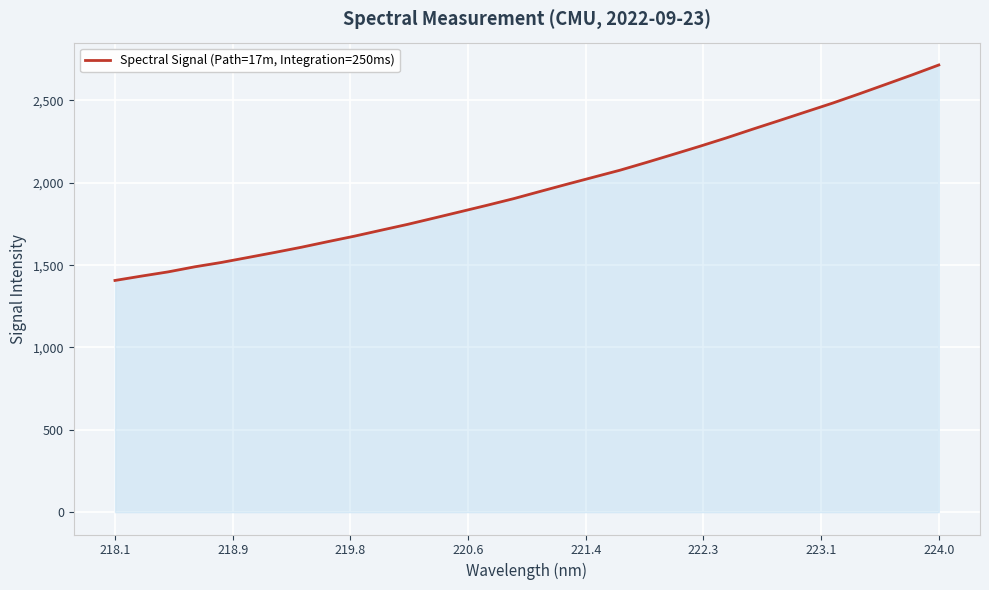

What is the greatest value displayed?

2715.6